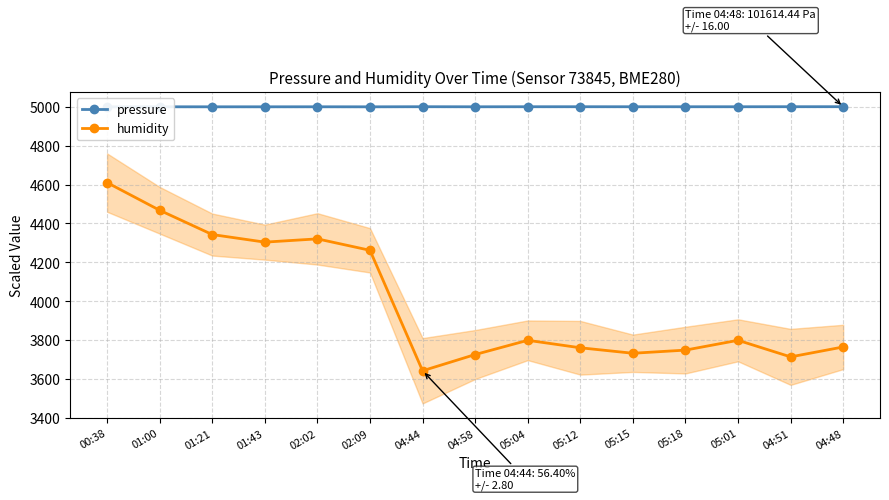

Rank the categories by pressure value from highest to lowest.

04:48, 04:51, 04:44, 05:12, 05:04, 05:15, 05:18, 05:01, 02:02, 04:58, 01:00, 01:43, 01:21, 02:09, 00:38